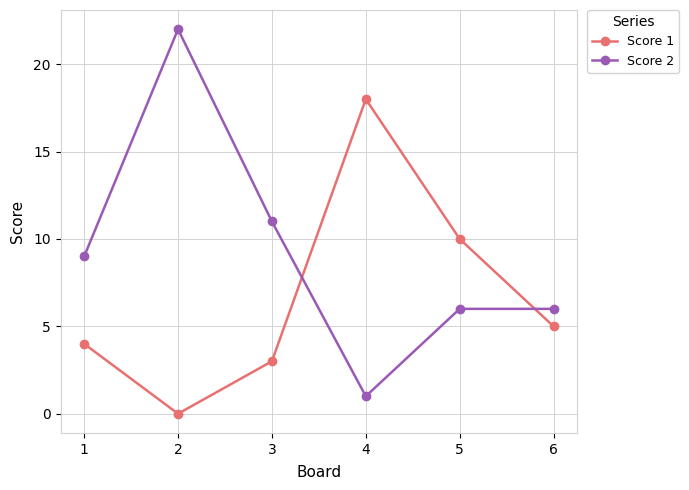

Reading left to right, what are all the values shown in this chart?

Score 1: 1=4	2=0	3=3	4=18	5=10	6=5
Score 2: 1=9	2=22	3=11	4=1	5=6	6=6